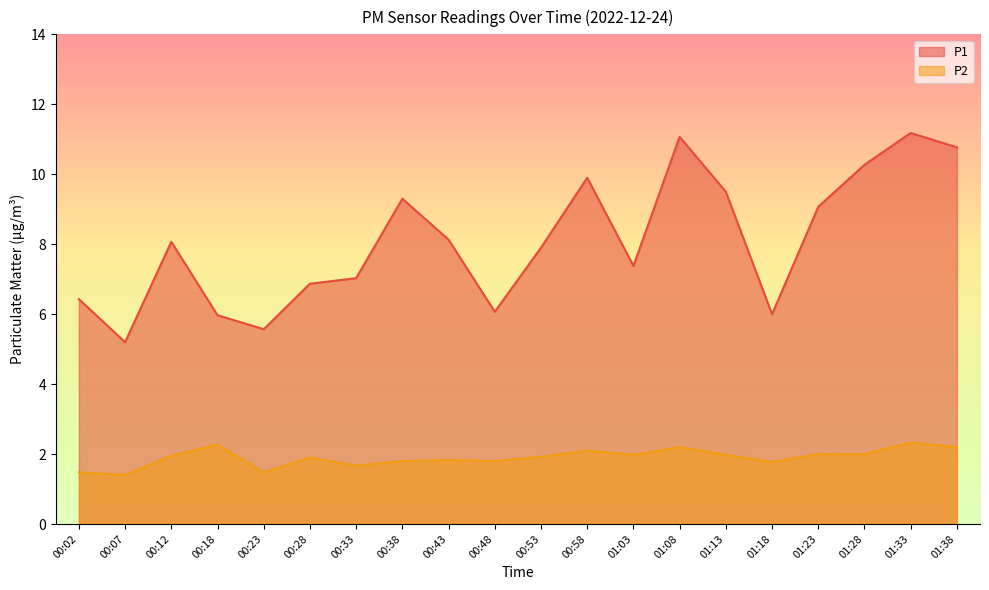

What is the difference between the P1 values at 00:12 and 01:28?

2.2